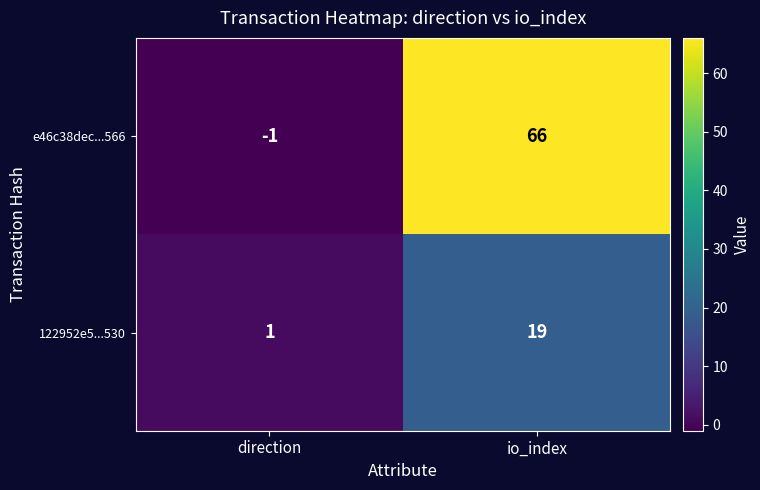

What is the sum of the 122952e5...530 values at direction and io_index?

20